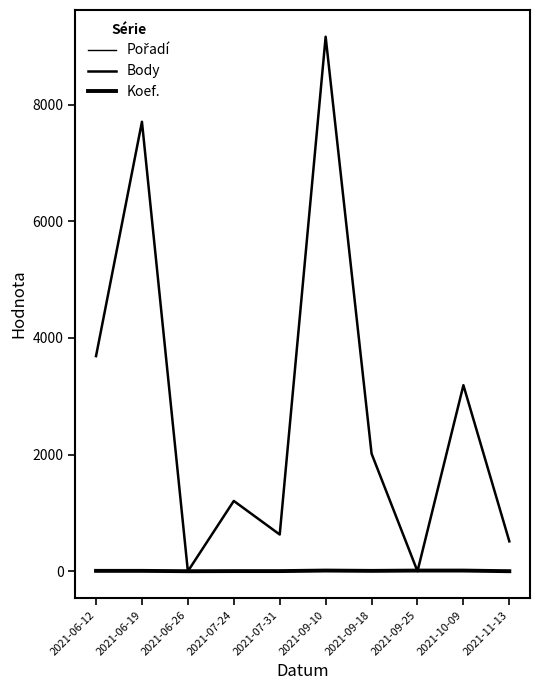

Does the chart display data point markers on the line(s)?

No